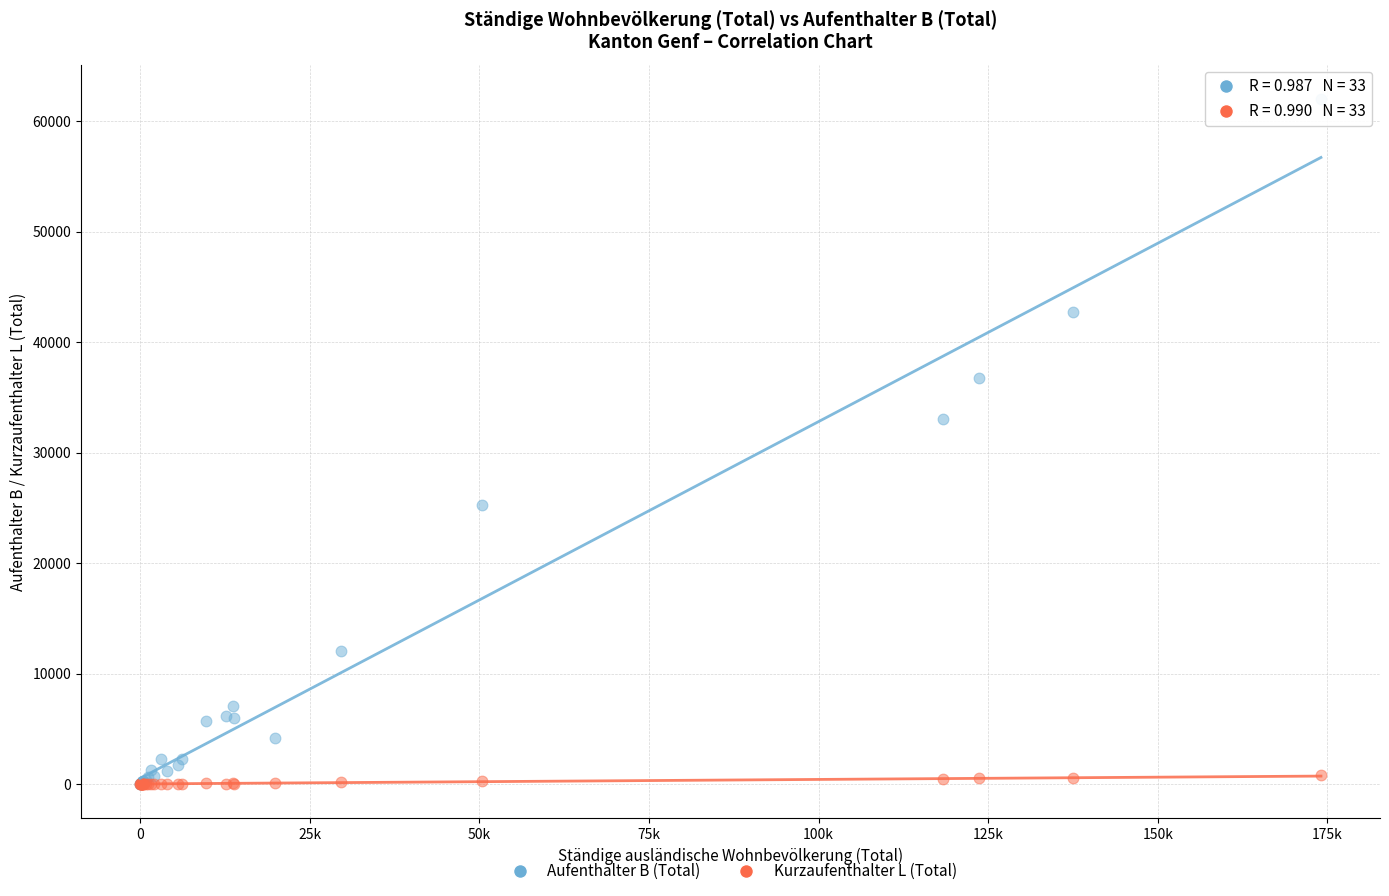

Which series reaches the maximum Y coordinate?

Aufenthalter B (Total)